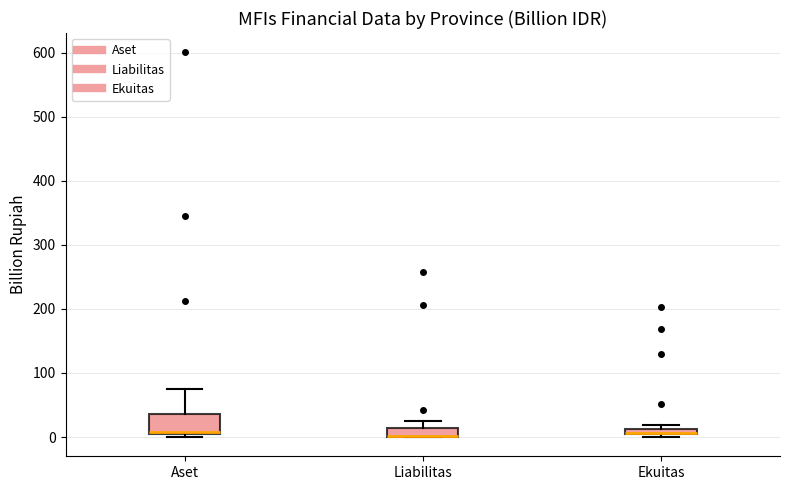

Comparing the boxes themselves (not the whiskers), which one is the tallest?

Aset